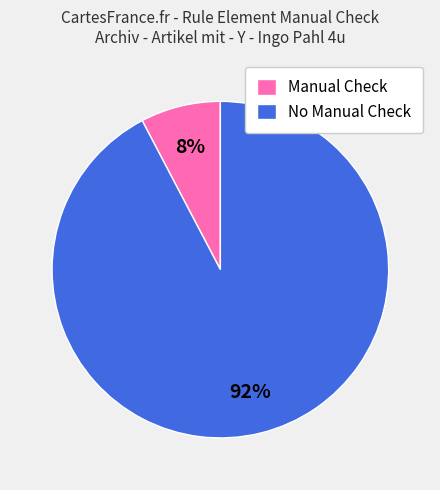

To the nearest percent, what is the combined percentage of Manual Check and No Manual Check?

100%